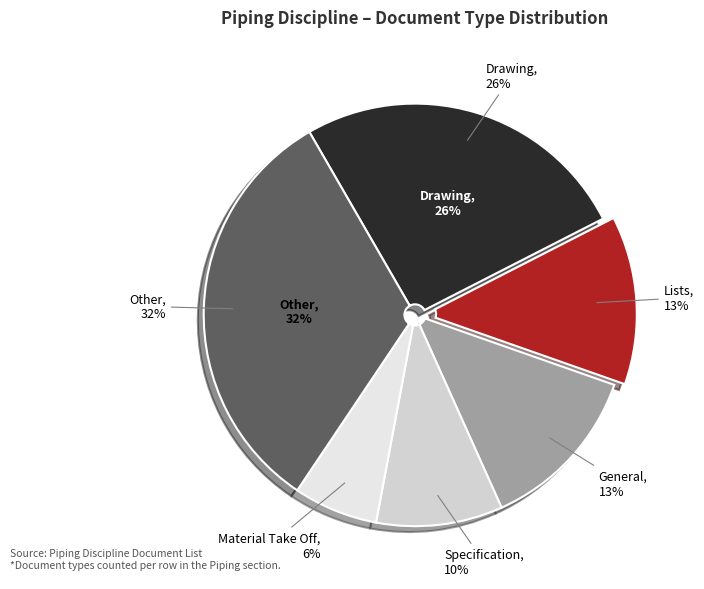

What portion of the pie excludes Material Take Off?

93.5%